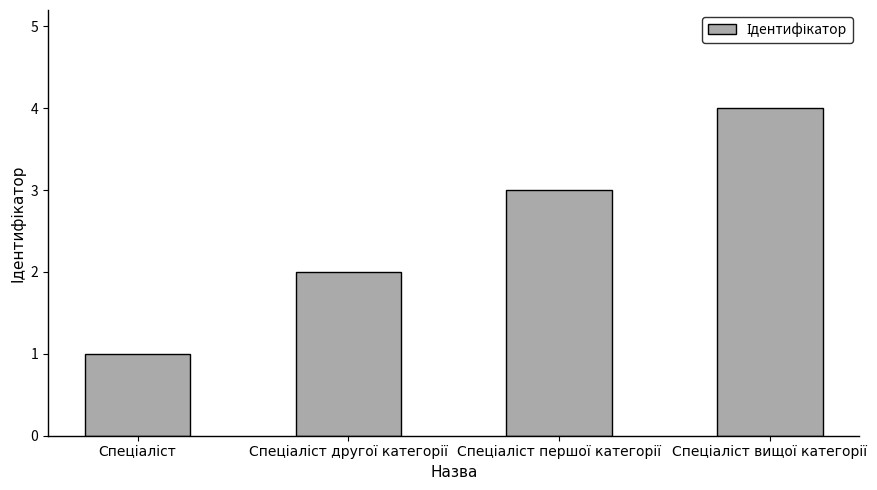

What is the difference between the maximum and minimum values?

3